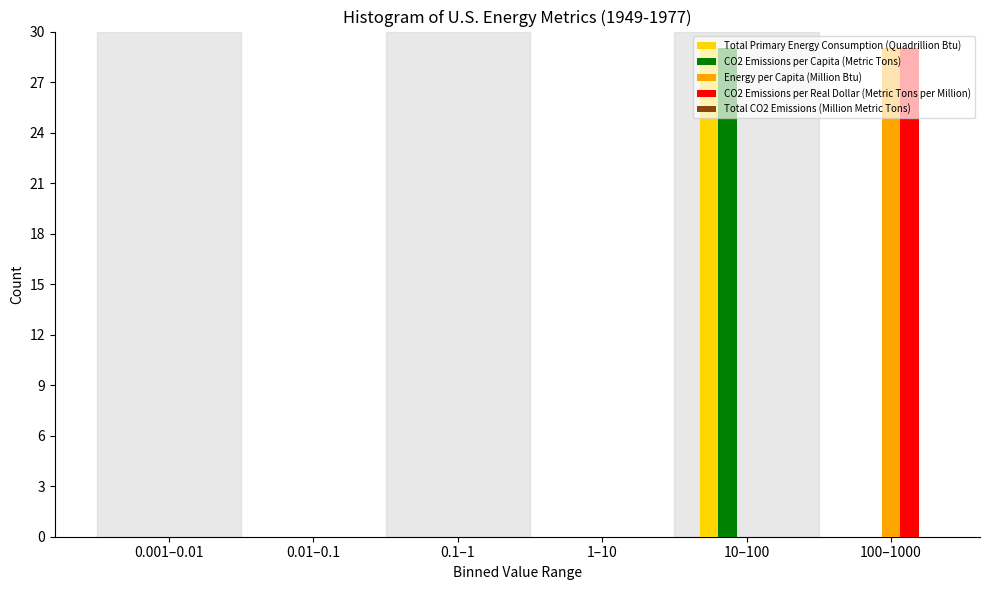

Is the value of CO2 Emissions per Capita (Metric Tons) at 0.001–0.01 greater than the value of Energy per Capita (Million Btu) at 100–1000?

No